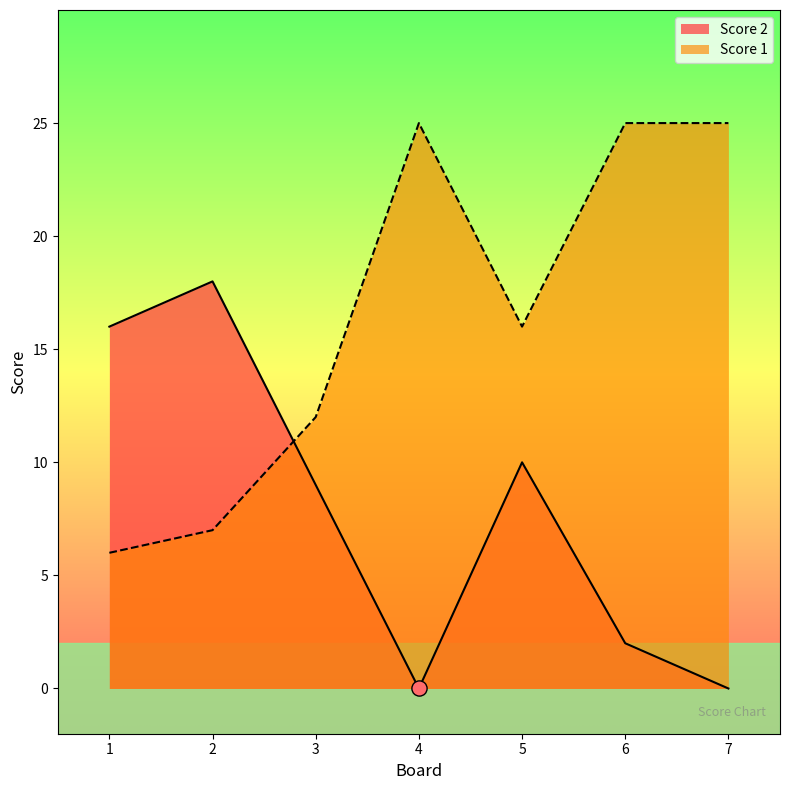

Which series has the largest total across all categories?

Score 1